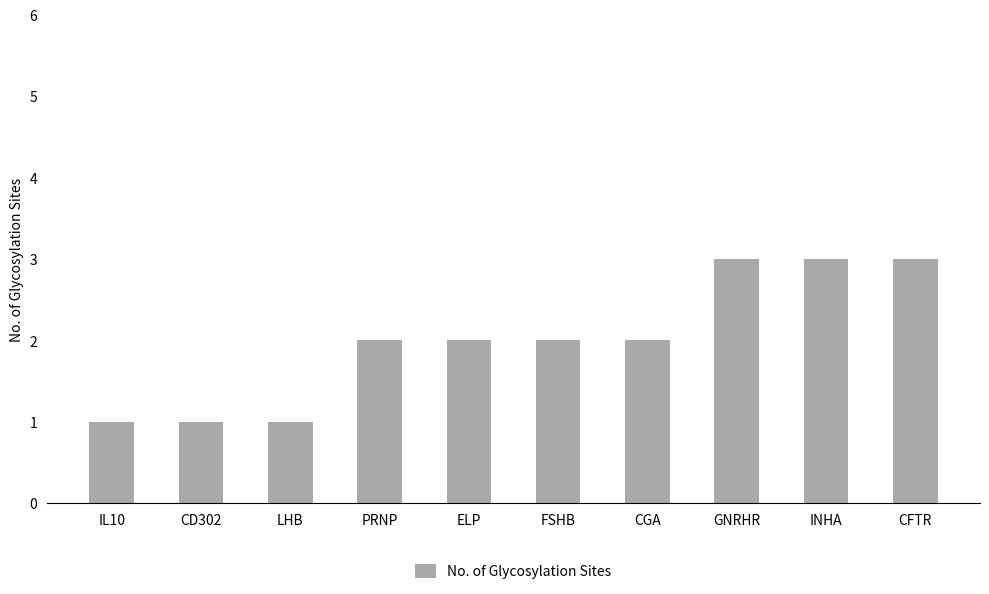

What is the average value?

2